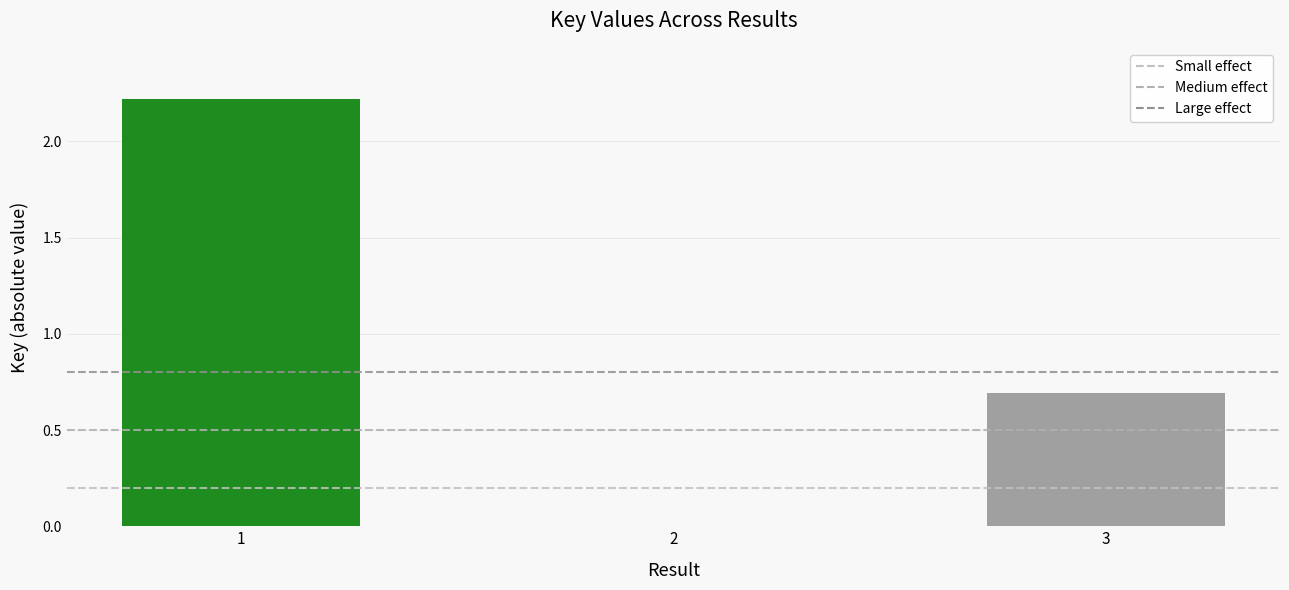

The chart shows a value of 0.0 at 2. True or false?

True